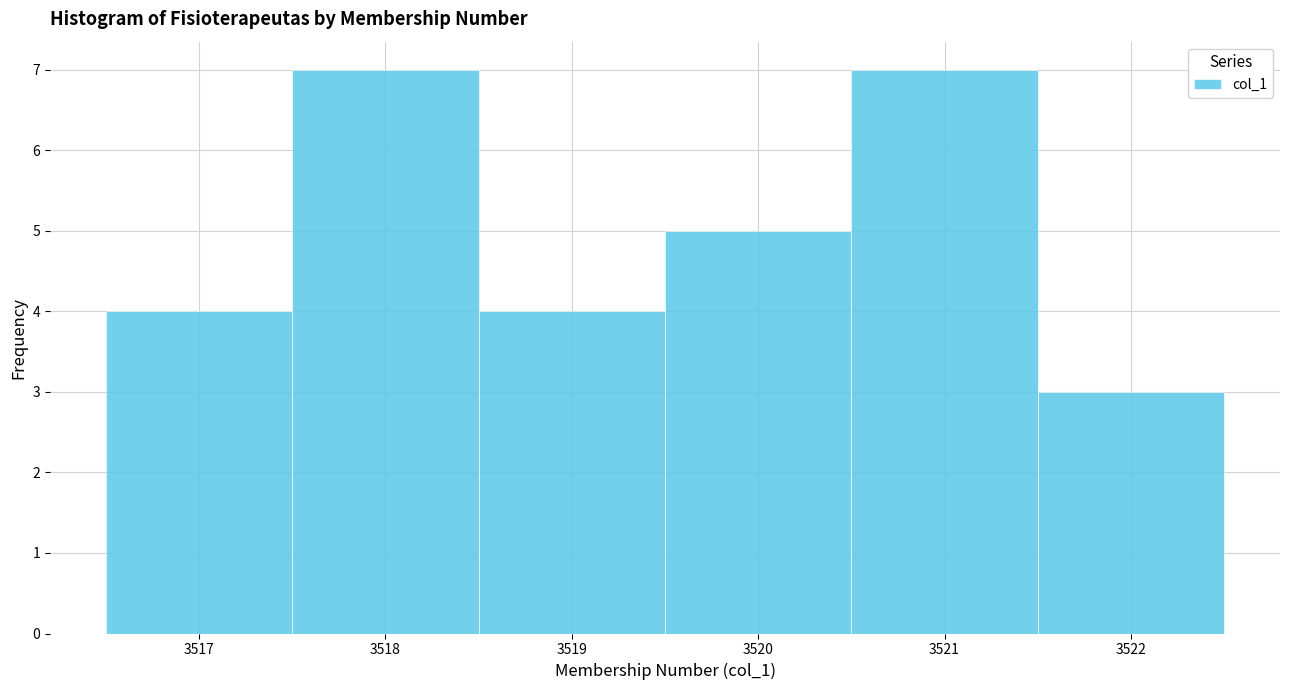

Reading left to right, transcribe this chart: for each bar, give the range it covers on the x-axis and its height. The values are not printed on the chart, so give them approximately, as read against the axis.

3516.5 to 3517.5: 4
3517.5 to 3518.5: 7
3518.5 to 3519.5: 4
3519.5 to 3520.5: 5
3520.5 to 3521.5: 7
3521.5 to 3522.5: 3